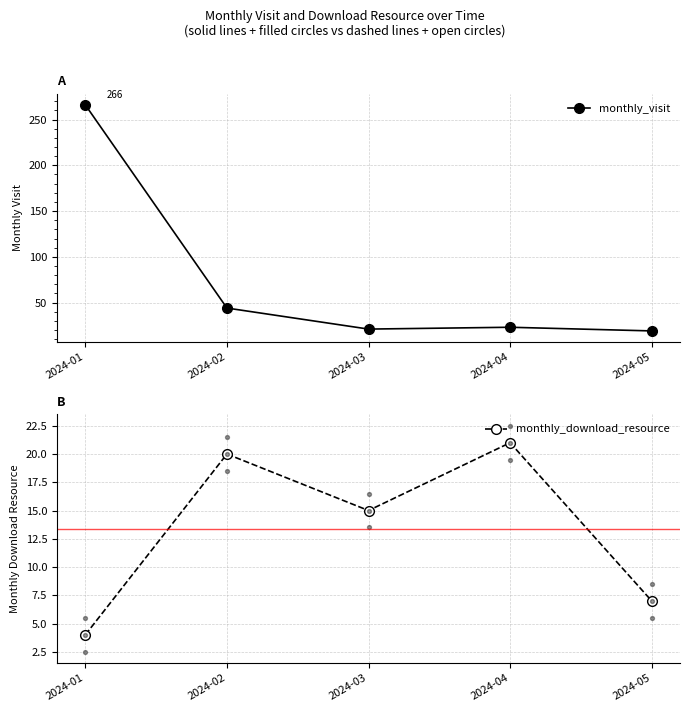

What is the total value across all series at 2024-04?

44